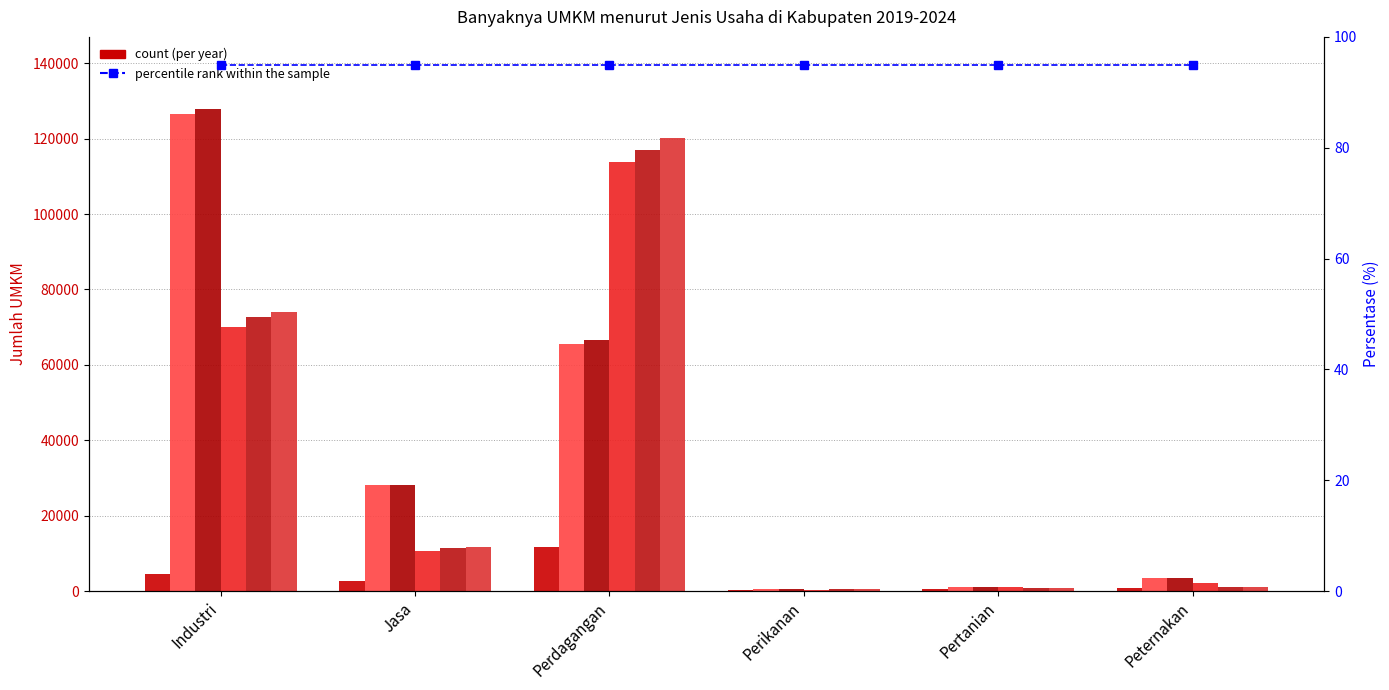

What is the greatest value displayed?

127828